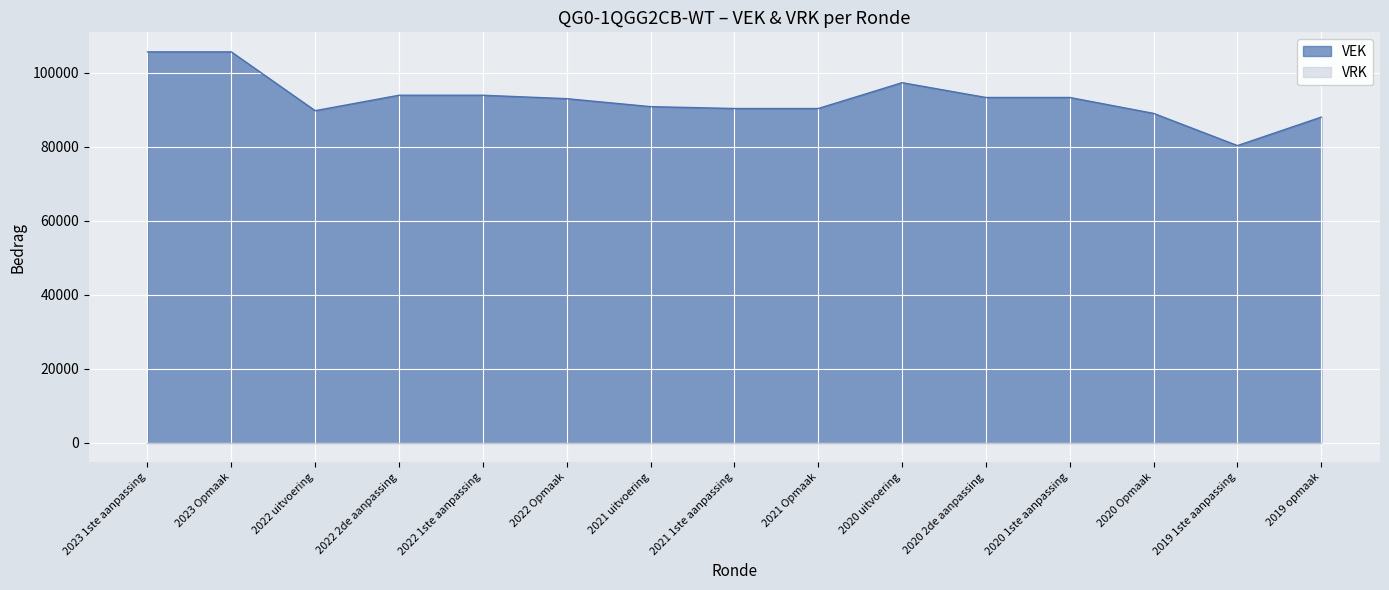

How many data points does each series have?

15